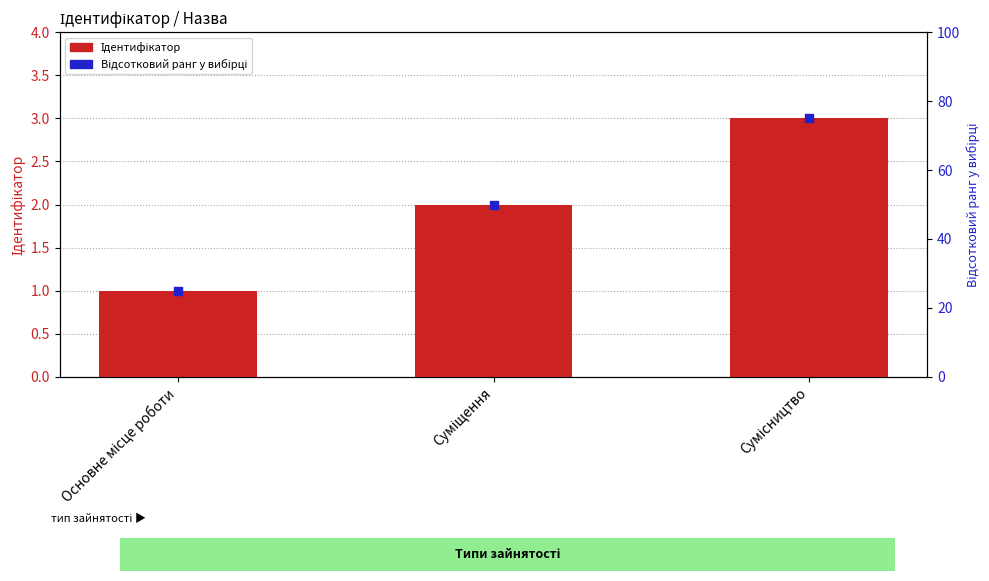

Is the value of Ідентифікатор at Сумісництво greater than the value of Відсотковий ранг at Сумісництво?

No